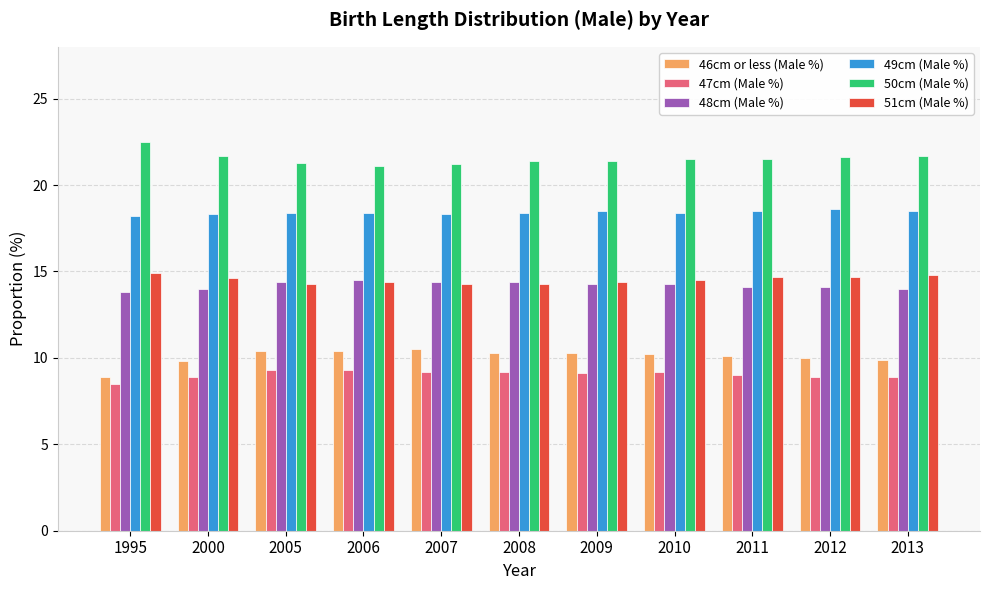

Rank the series by their maximum value, from lowest to highest.

47cm (Male %), 46cm or less (Male %), 48cm (Male %), 51cm (Male %), 49cm (Male %), 50cm (Male %)